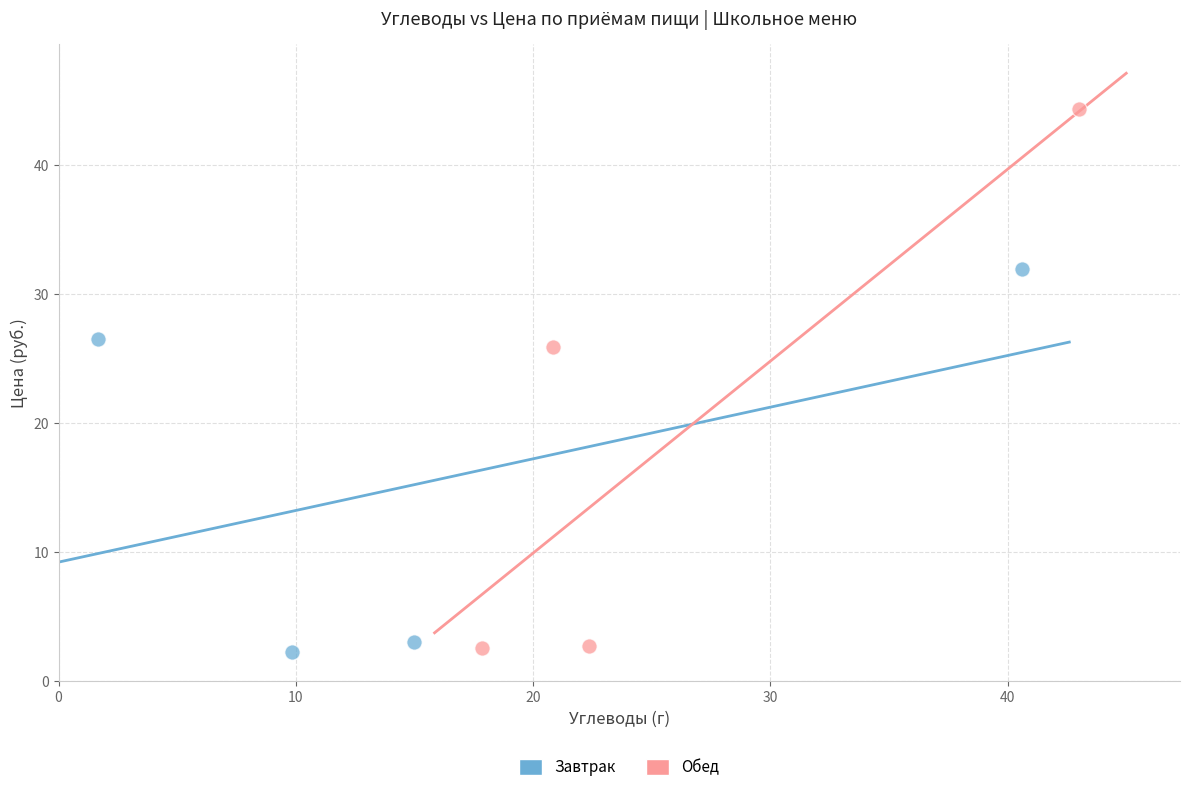

Which series has the largest Y range (max minus min)?

Обед